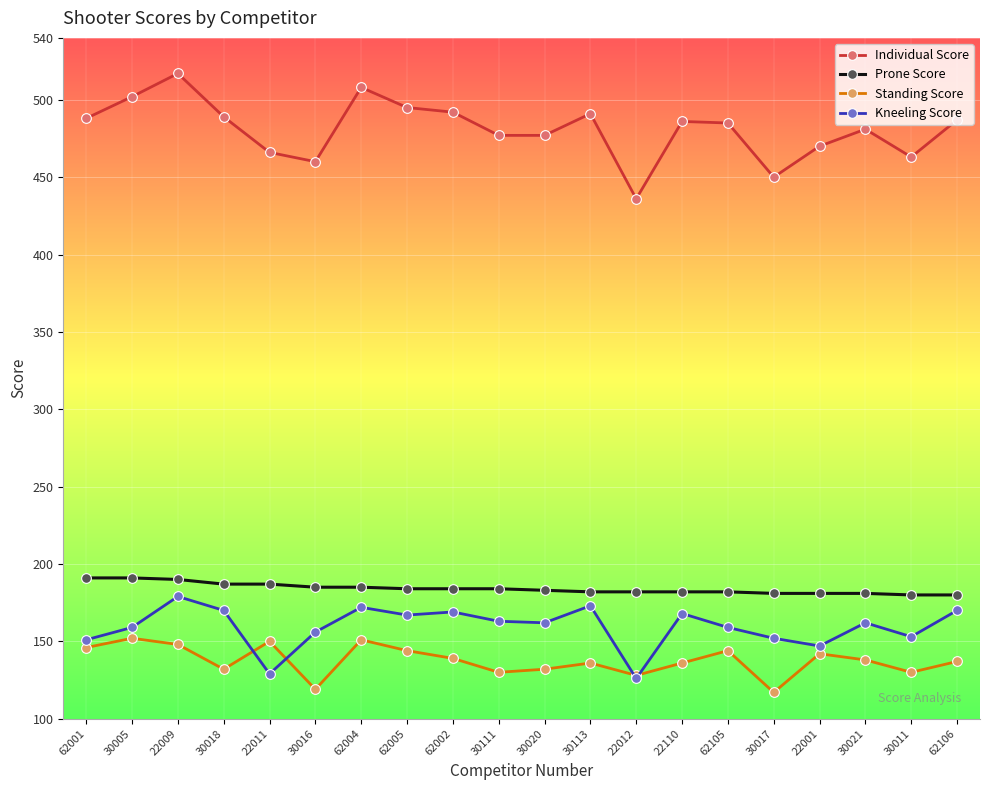

Count the number of categories in the chart.

20